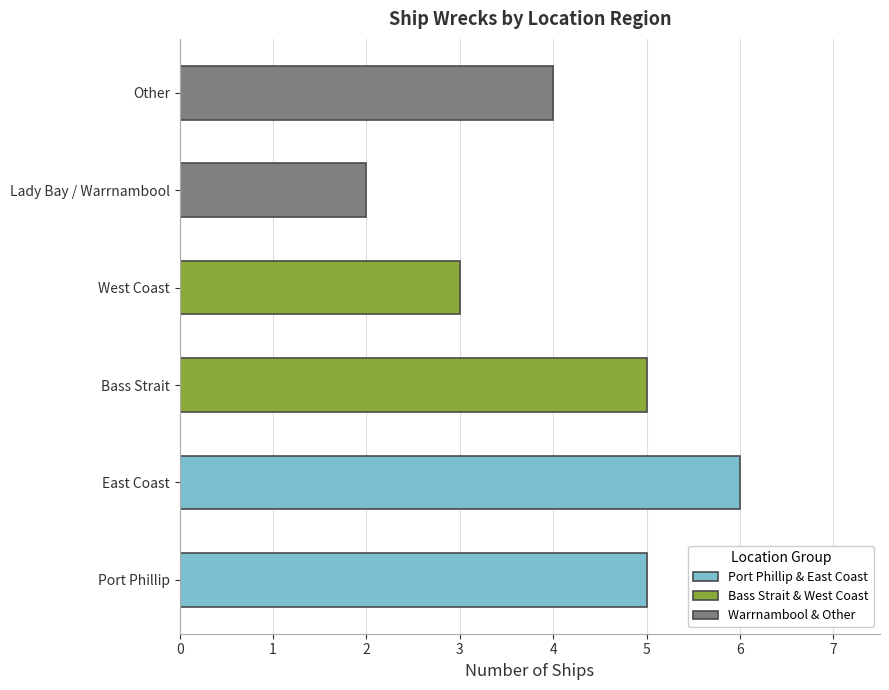

Reading top to bottom, list all the values displayed in this chart.

Other=4	Lady Bay / Warrnambool=2	West Coast=3	Bass Strait=5	East Coast=6	Port Phillip=5